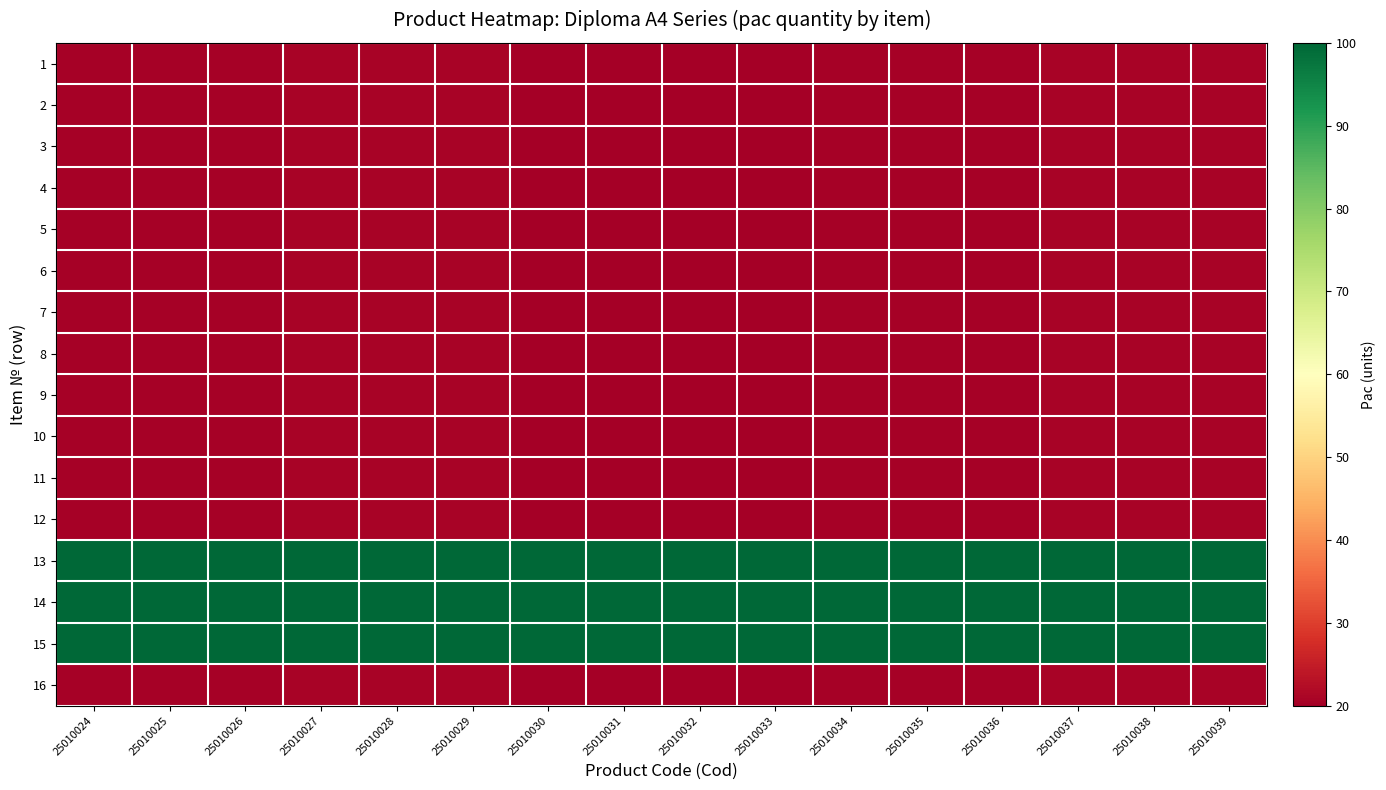

Which series changed the most between 25010033 and 25010037?

1